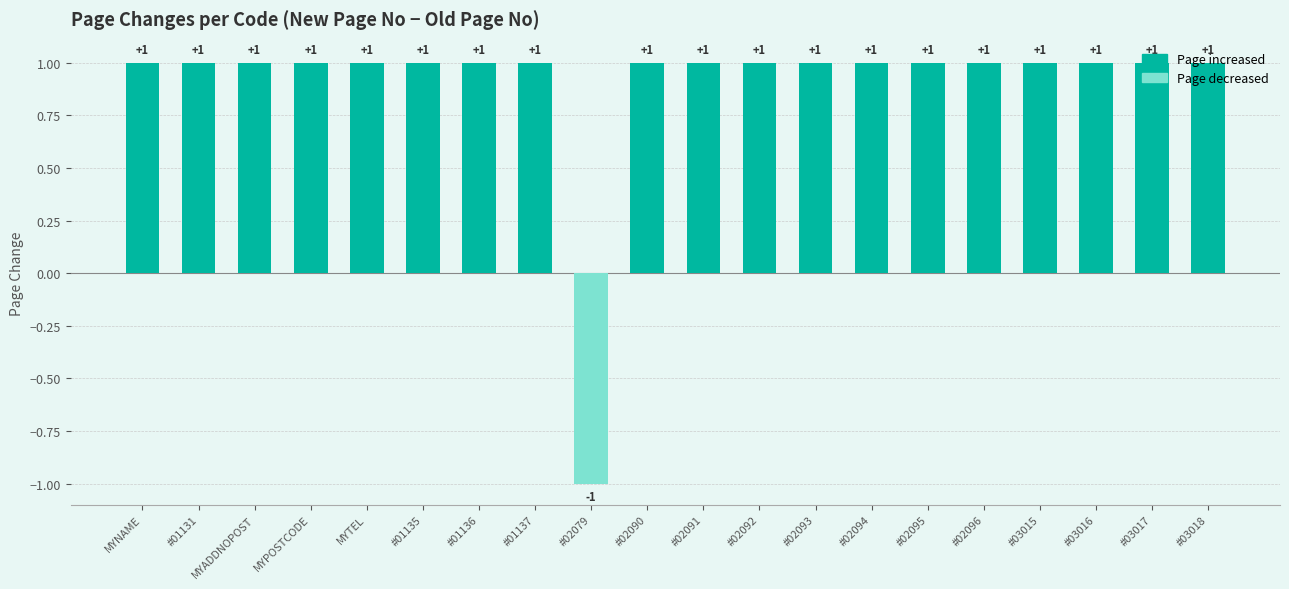

Which category has the lowest value across all series?

#02079